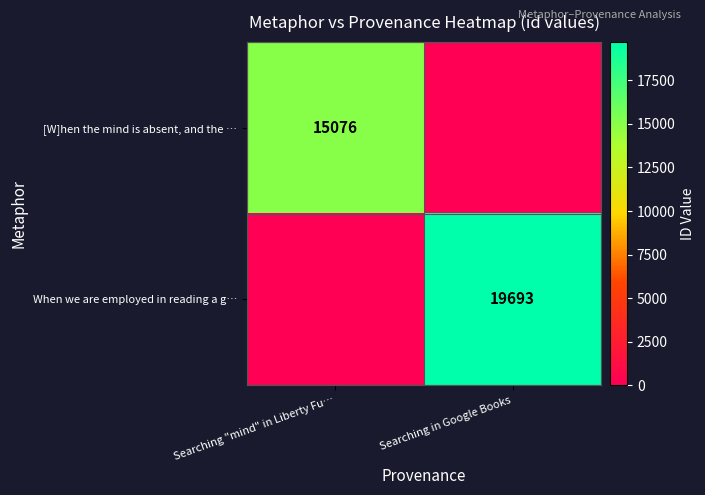

The value of When we are employed in reading a g… at Searching in Google Books is 19693. True or false?

True